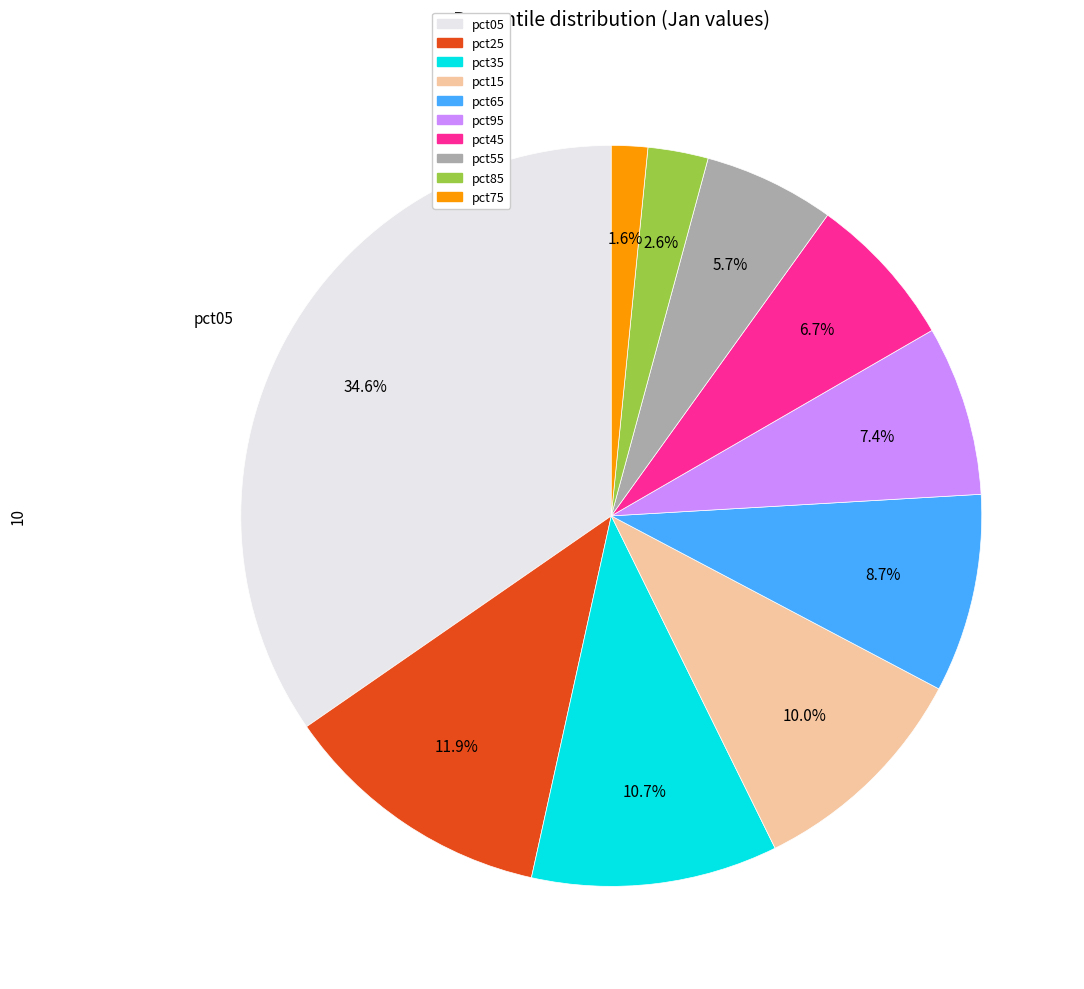

How many slices are in this pie chart?

10